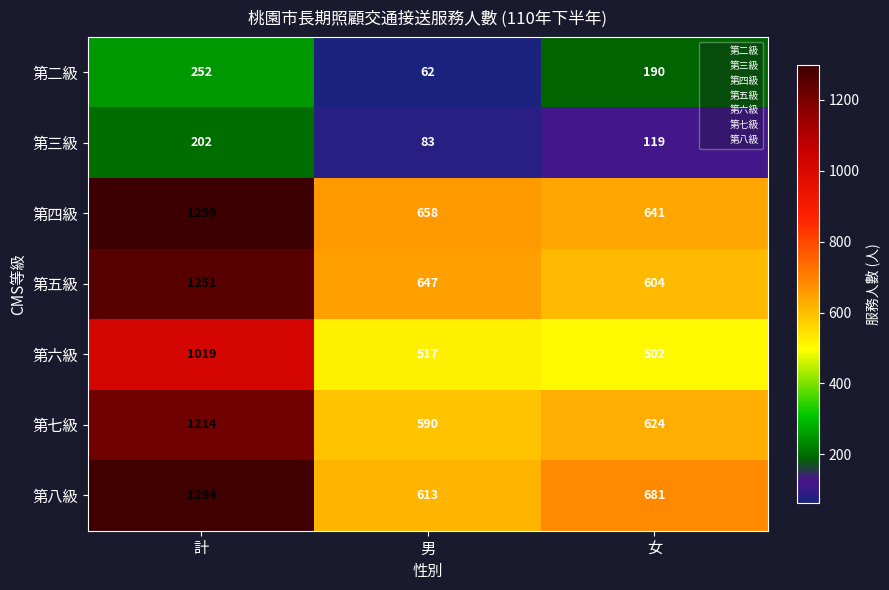

What is the total value across all series at 男?

3170